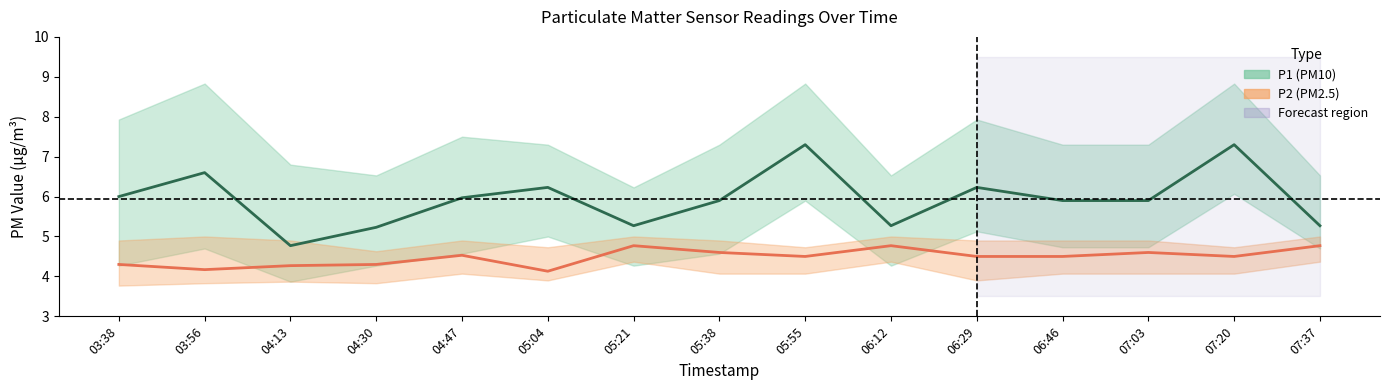

What is the value of the P2 (PM2.5) point at the 10th from the left?

4.8